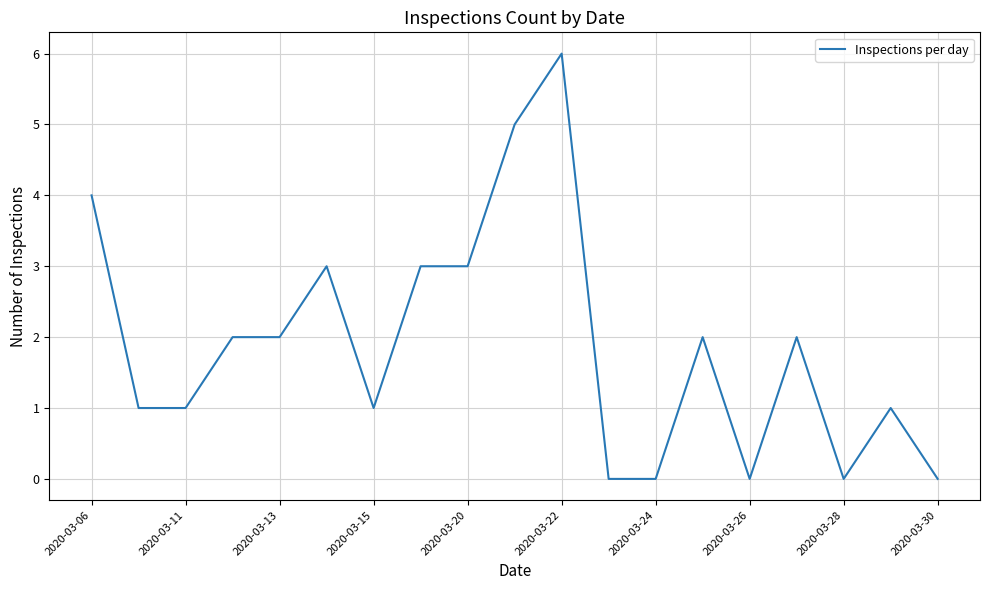

What is the average value?

2